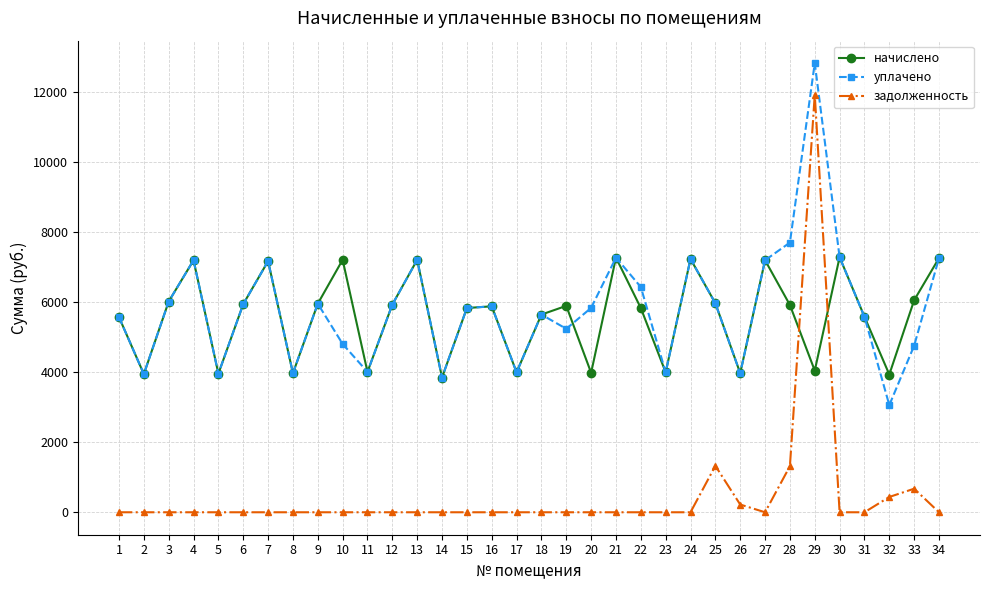

How many interior local peaks does the начислено series have?

10